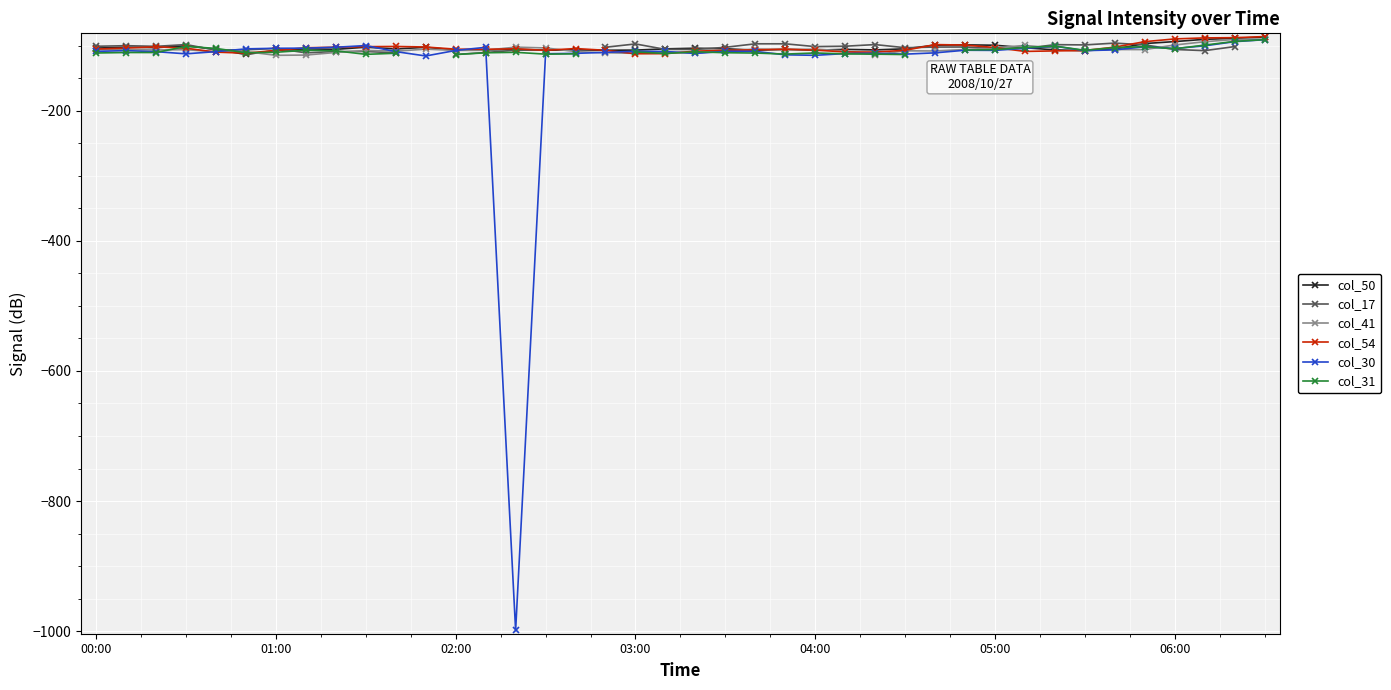

What is the lowest value of the col_50 series?

-113.5